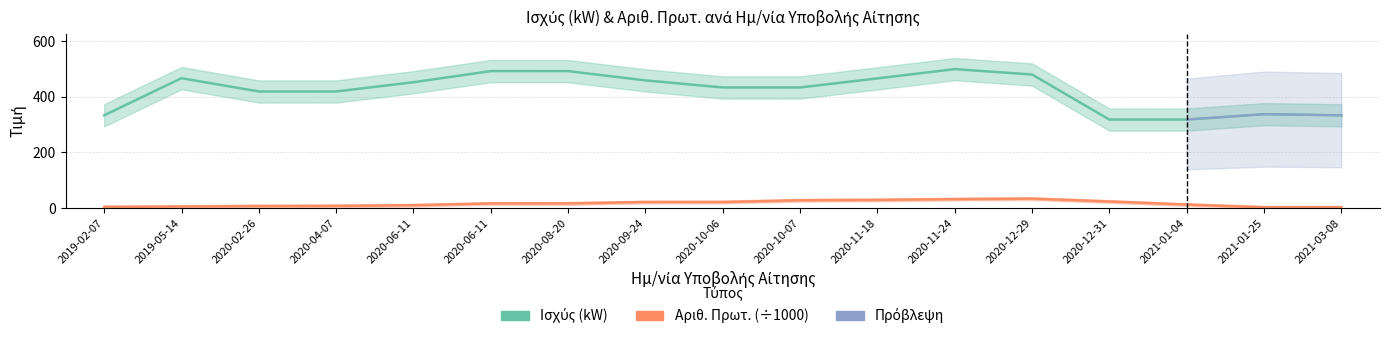

What is the label of the 10th point from the right?

2020-09-24